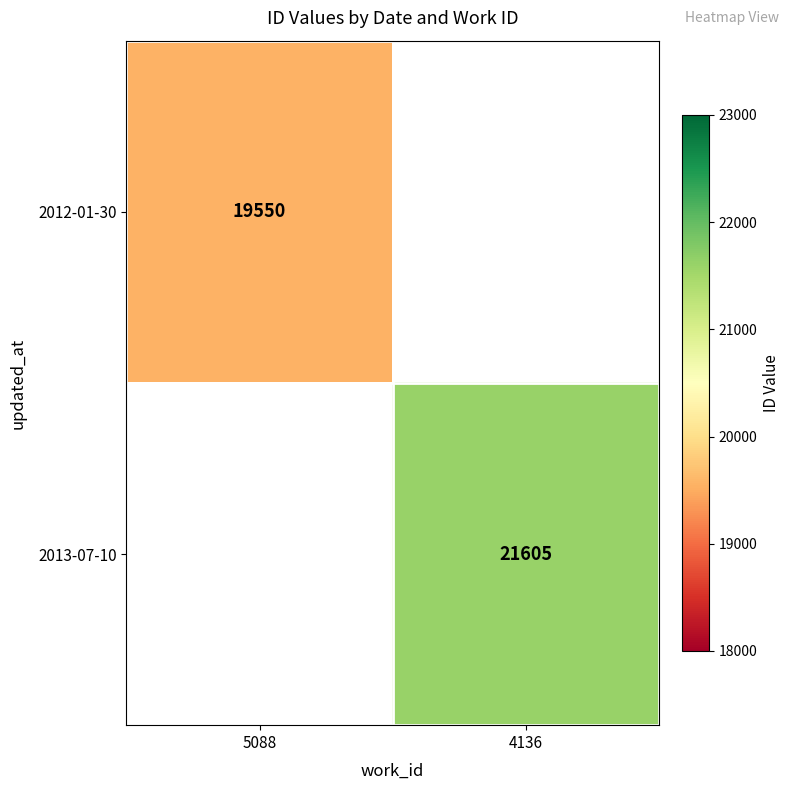

Is the value of 2013-07-10 at 4136 greater than the value of 2012-01-30 at 5088?

Yes